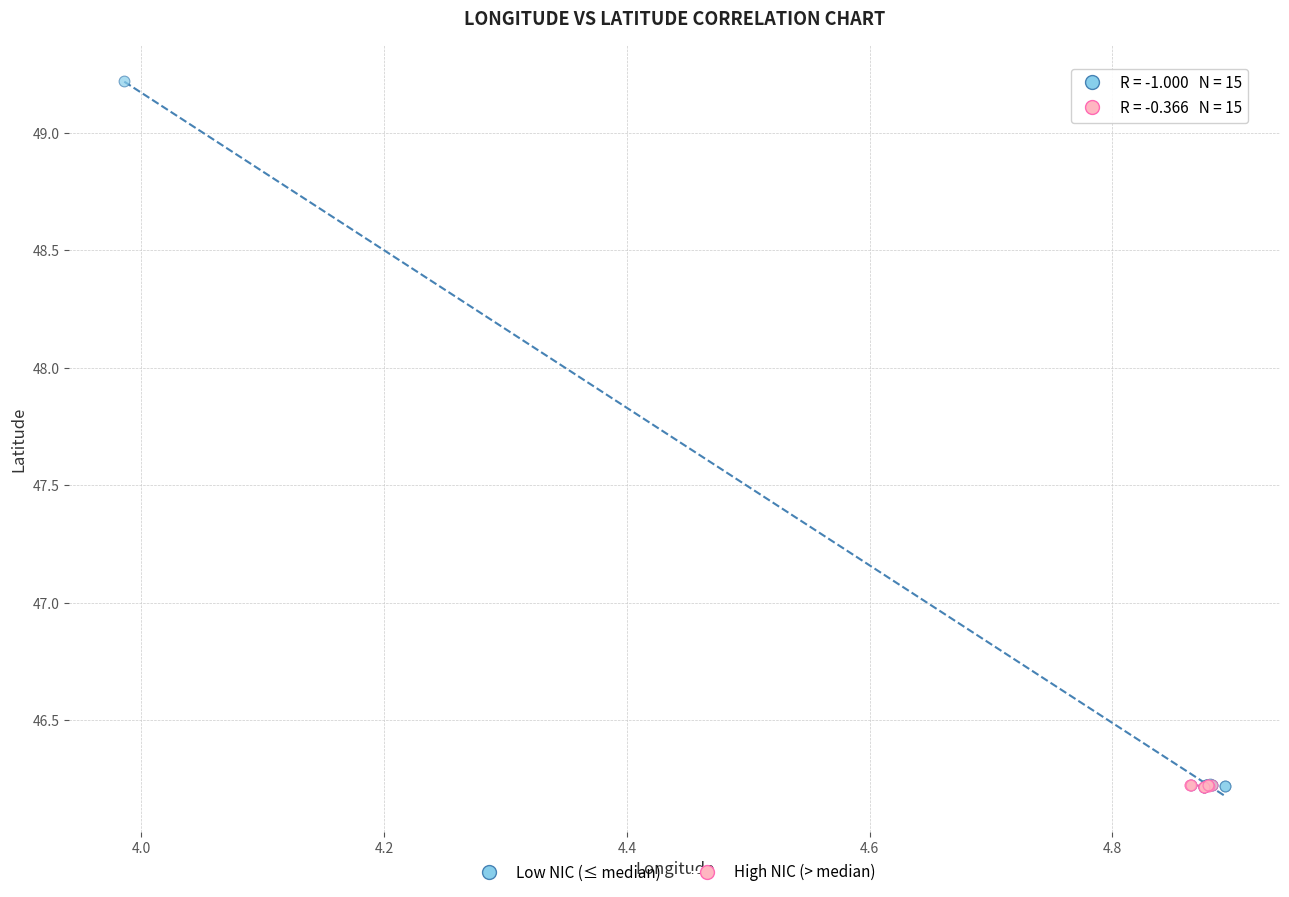

Which series reaches the maximum Y coordinate?

Low NIC (≤ median)